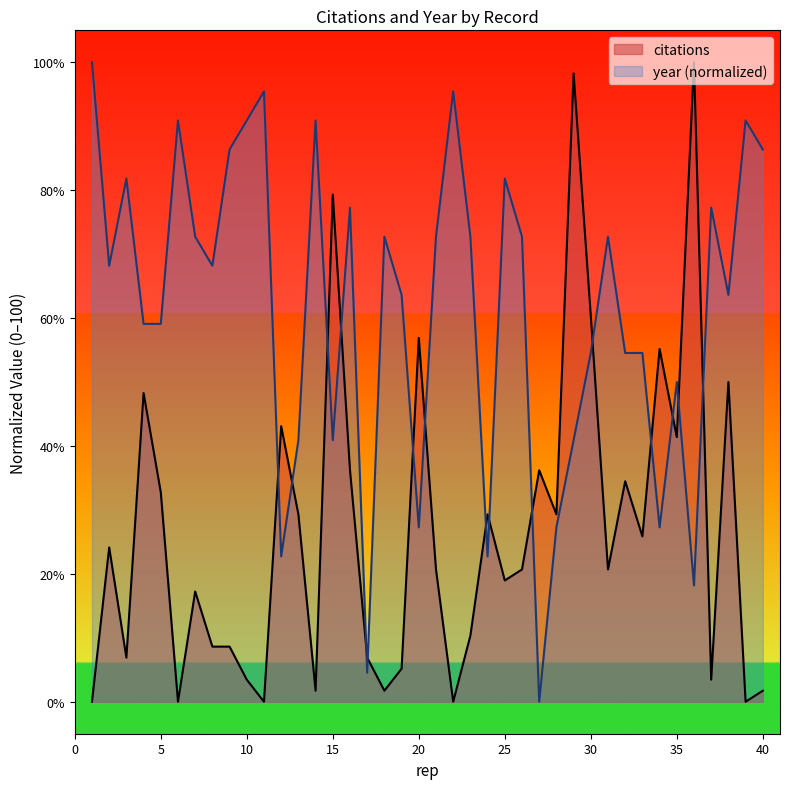

True or false: citations and year cross at least once.

True